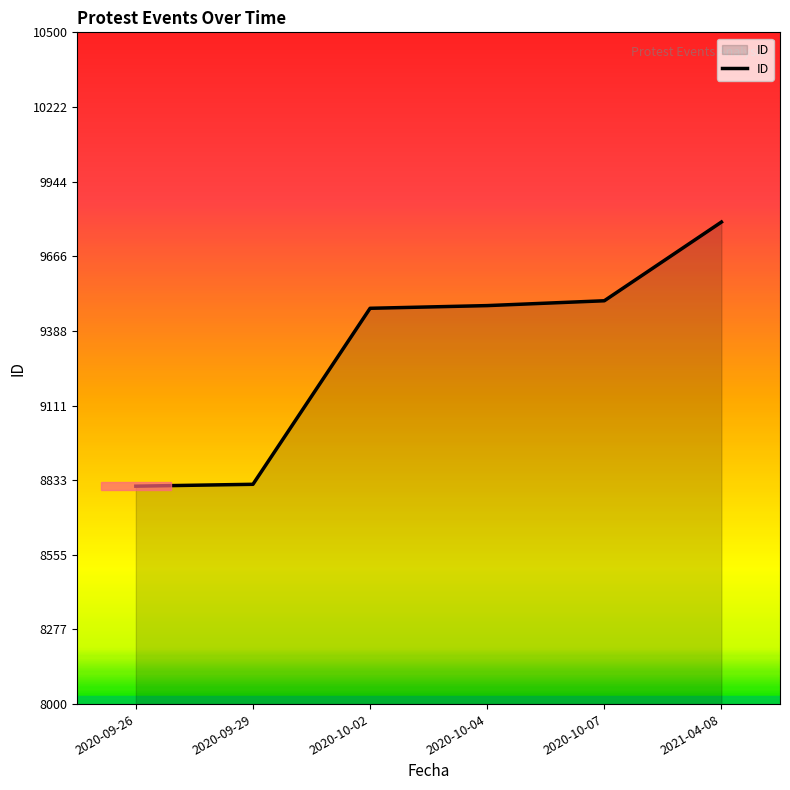

What is the minimum value shown in the chart?

8811